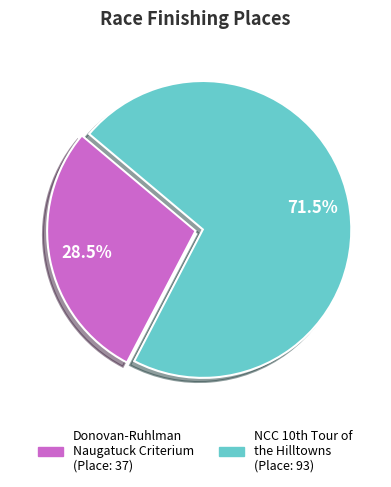

How many slices are in this pie chart?

2